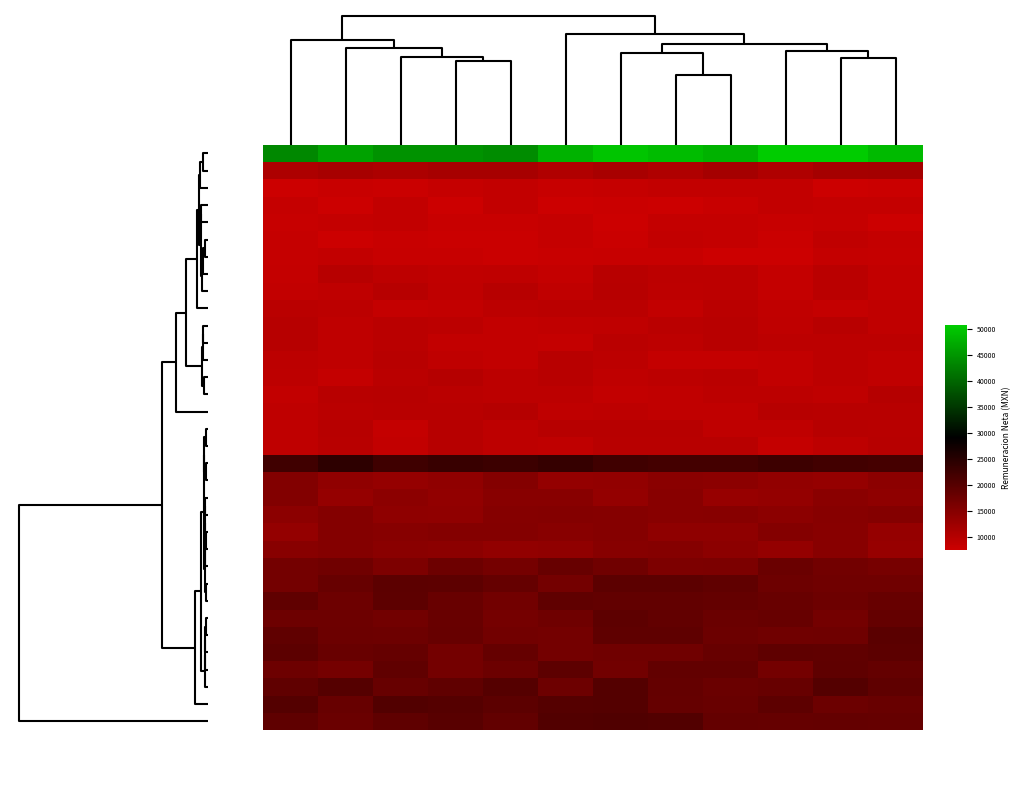

Rank the series by their maximum value, from highest to lowest.

PRESIDENTE, SINDICA, REGIDOR_10, REGIDOR_8, REGIDOR_9, REGIDOR_4, REGIDOR_3, REGIDOR_1, REGIDOR_2, REGIDOR_6, REGIDOR_5, REGIDOR_7, SEC_GOB, DIR_DES_ECO, DIR_SEG_PUB, DIR_OBRAS, TESORERA, SEC_PART, DIR_PROYECTOS, ENC_3X1, DIR_AGROP, DIR_JURIDICO, DIR_REC_MAT, DIR_PROC_DIF, DIR_DIF, DIR_REG_CIV, DIR_ECOLOGIA, DIR_PROT_CIV, DIR_RH, DIR_GEST_SOC, SUBDIR_DES_ECO, DIR_INMUVI, ENC_INFORM, DIR_CASA_CULT